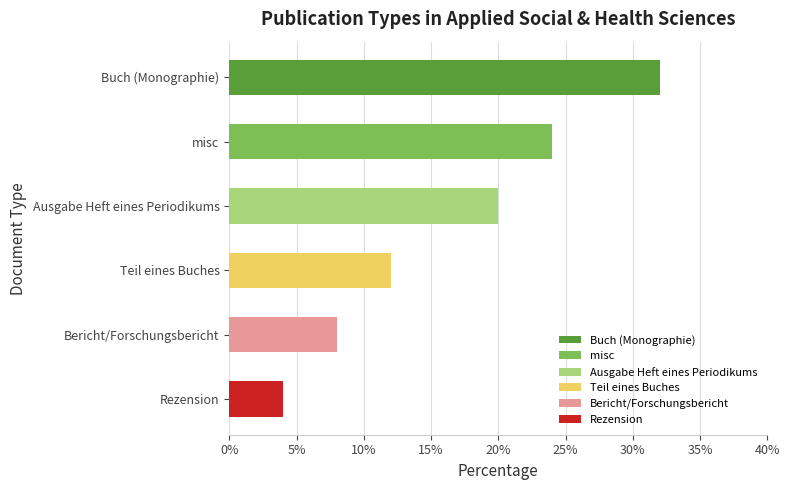

Rank the categories by value from lowest to highest.

Rezension, Bericht/Forschungsbericht, Teil eines Buches, Ausgabe Heft eines Periodikums, misc, Buch (Monographie)